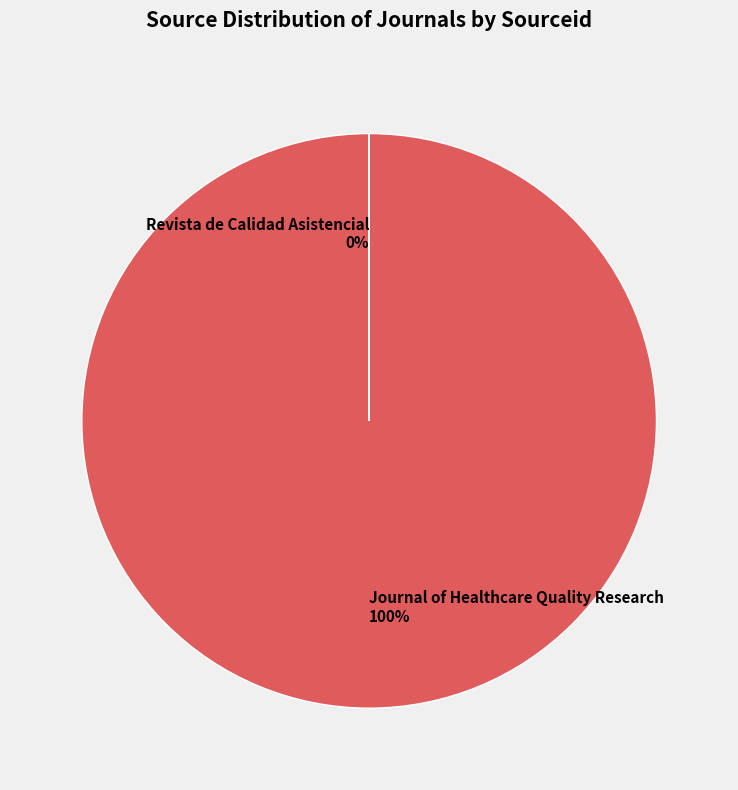

To the nearest percent, what is the difference between the largest and smallest slice percentages?

100%